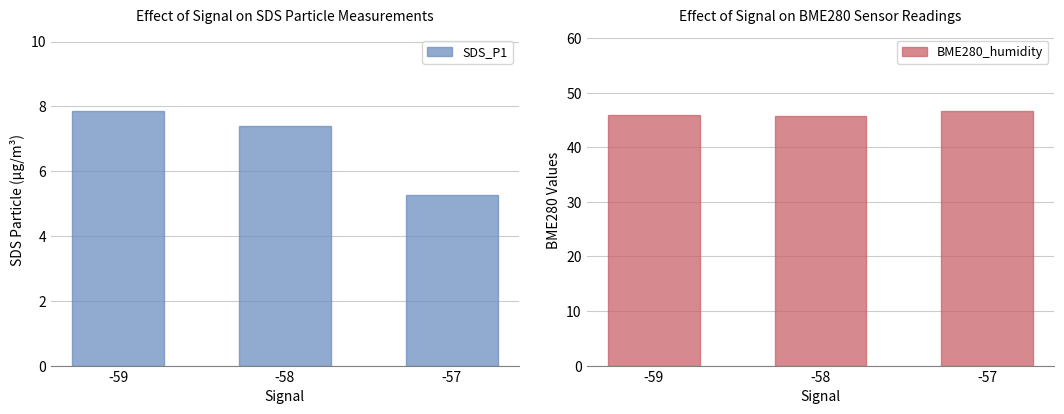

The value of BME280_humidity at -58 is 10.6. True or false?

False